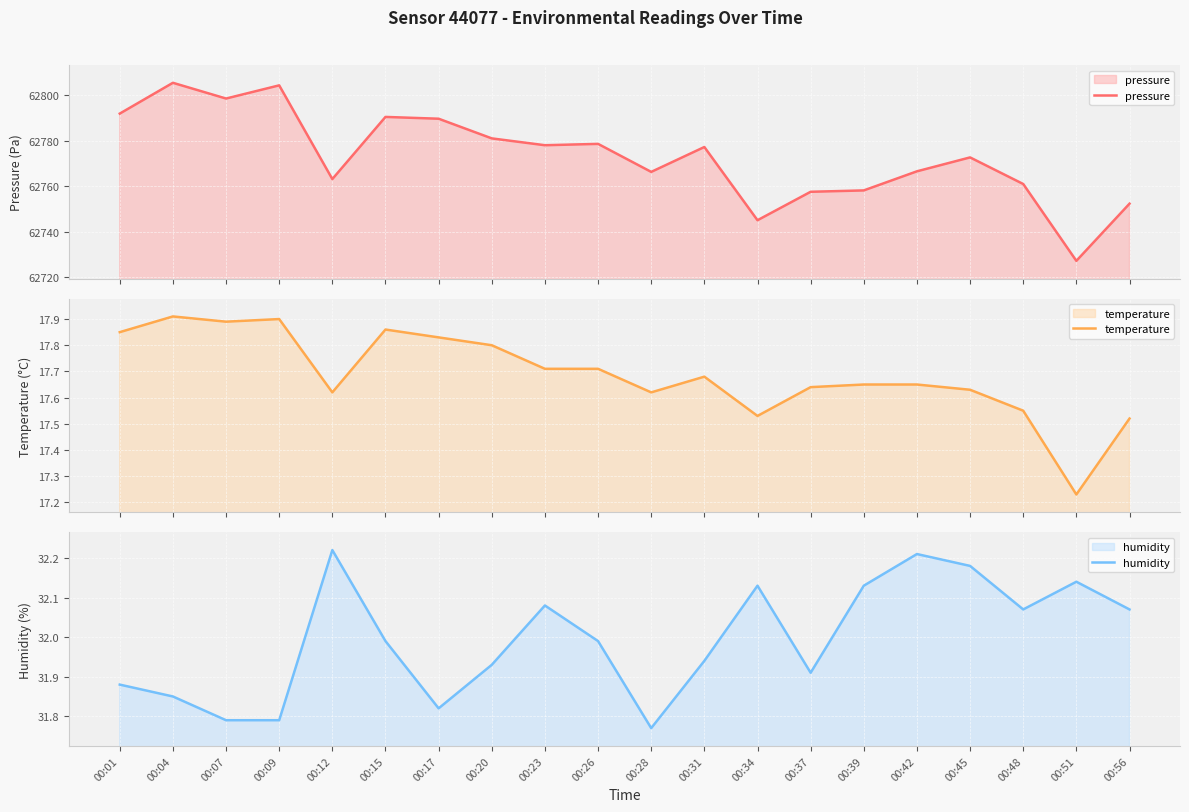

At which category is the sum across all series the highest?

00:04